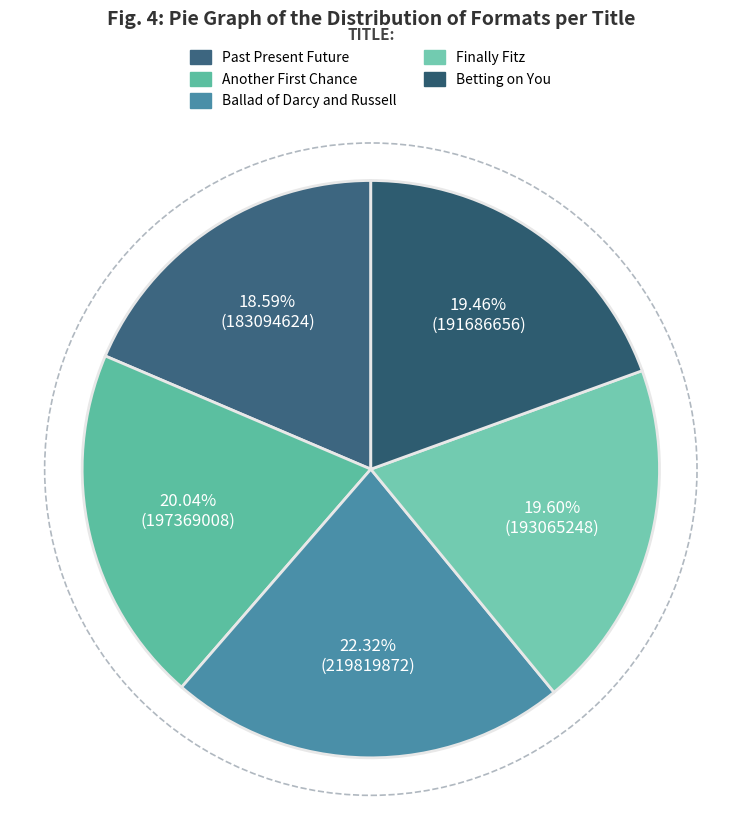

The Betting on You slice represents 19% of the pie. True or false?

True